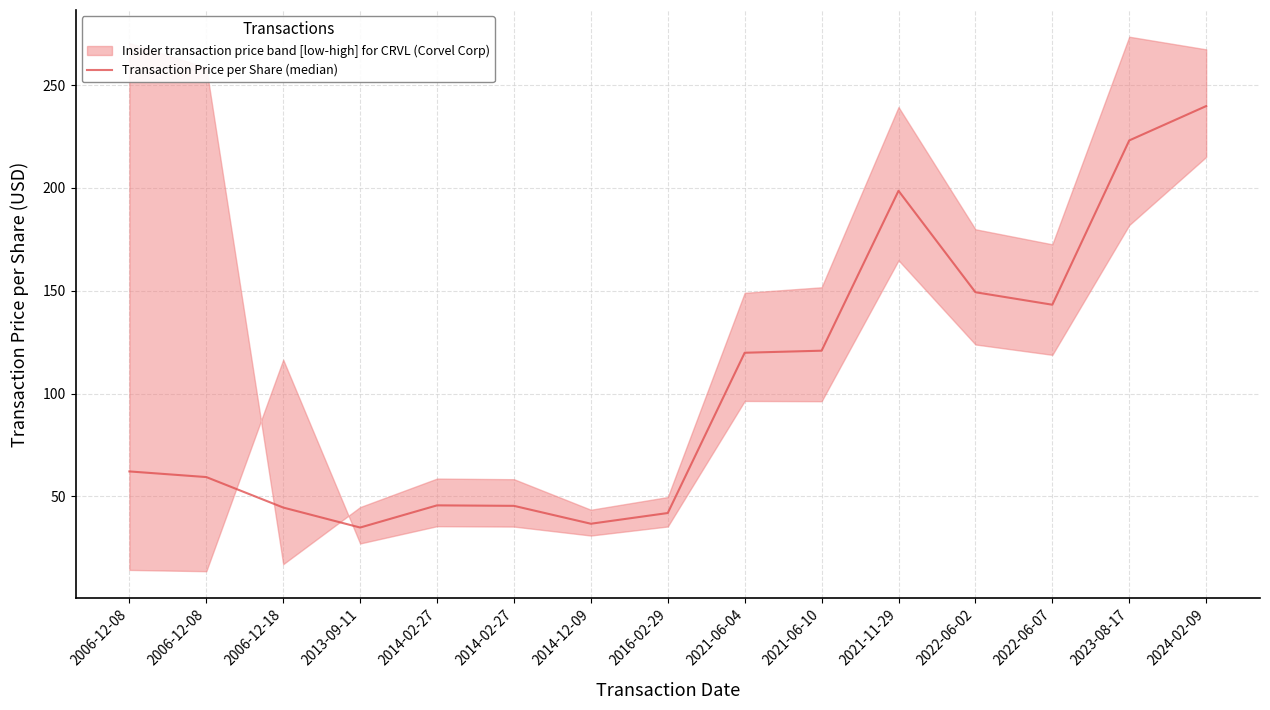

Rank the categories by value from lowest to highest.

2013-09-11, 2014-12-09, 2016-02-29, 2006-12-18, 2014-02-27, 2014-02-27, 2006-12-08, 2006-12-08, 2021-06-04, 2021-06-10, 2022-06-07, 2022-06-02, 2021-11-29, 2023-08-17, 2024-02-09